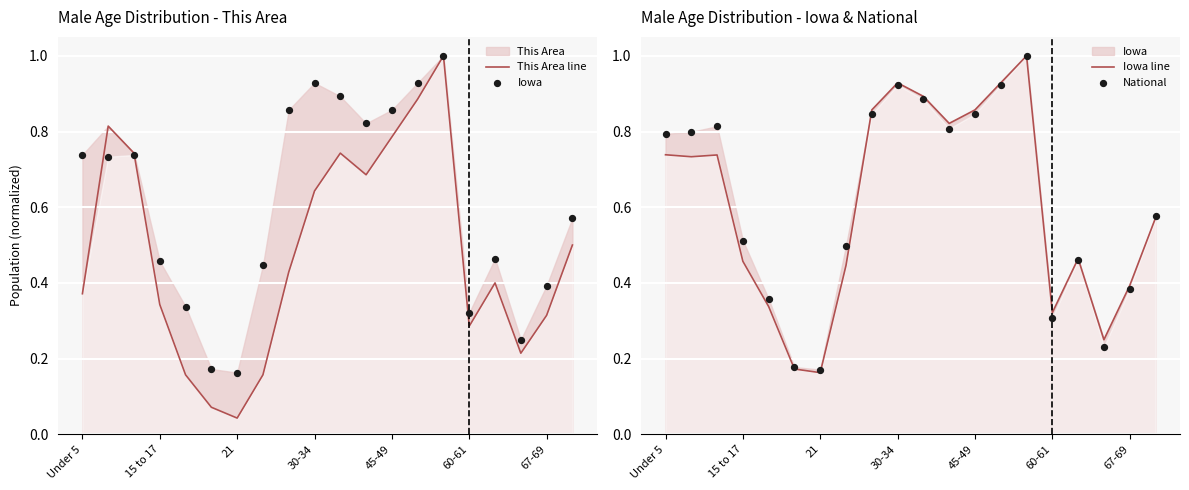

Which series contains the lowest Y value?

This Area line